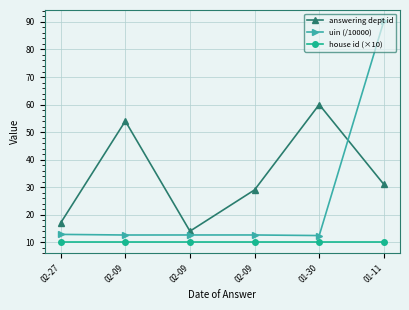

True or false: uin (/10000) and answering dept id intersect in this chart.

True